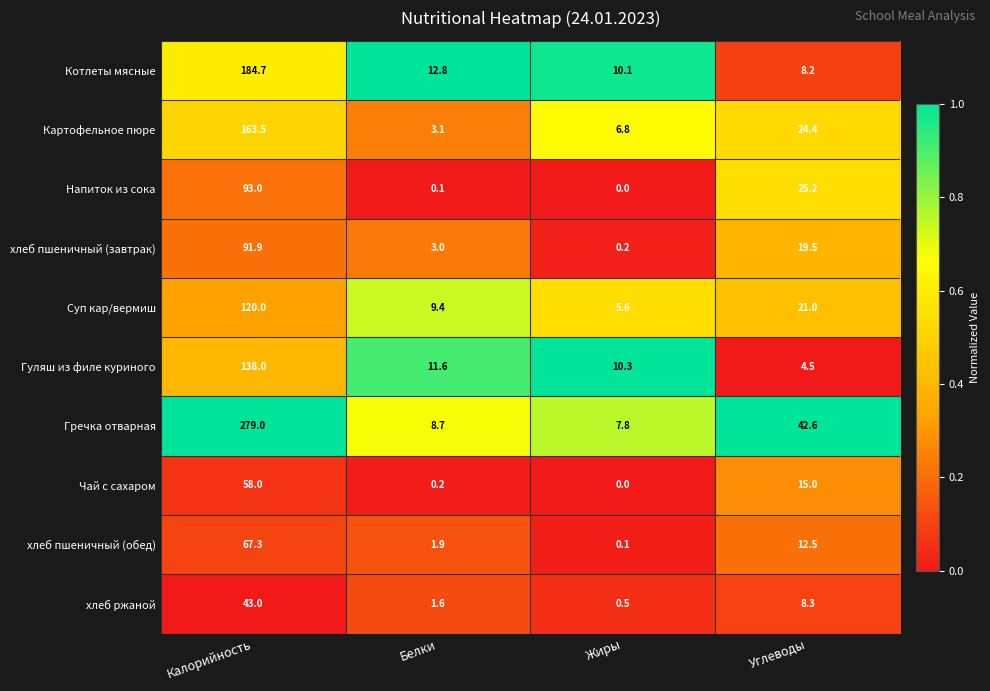

What is the spread (max minus min) of values at Углеводы?

38.1